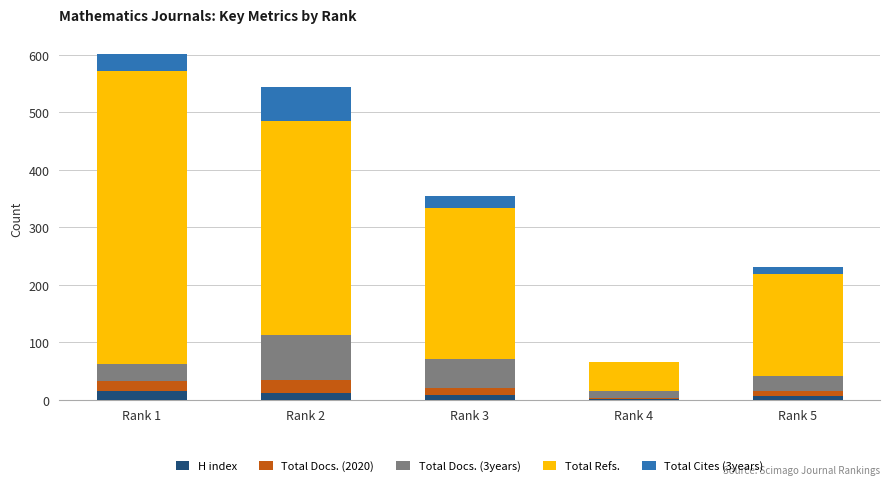

How many series are shown in this chart?

5